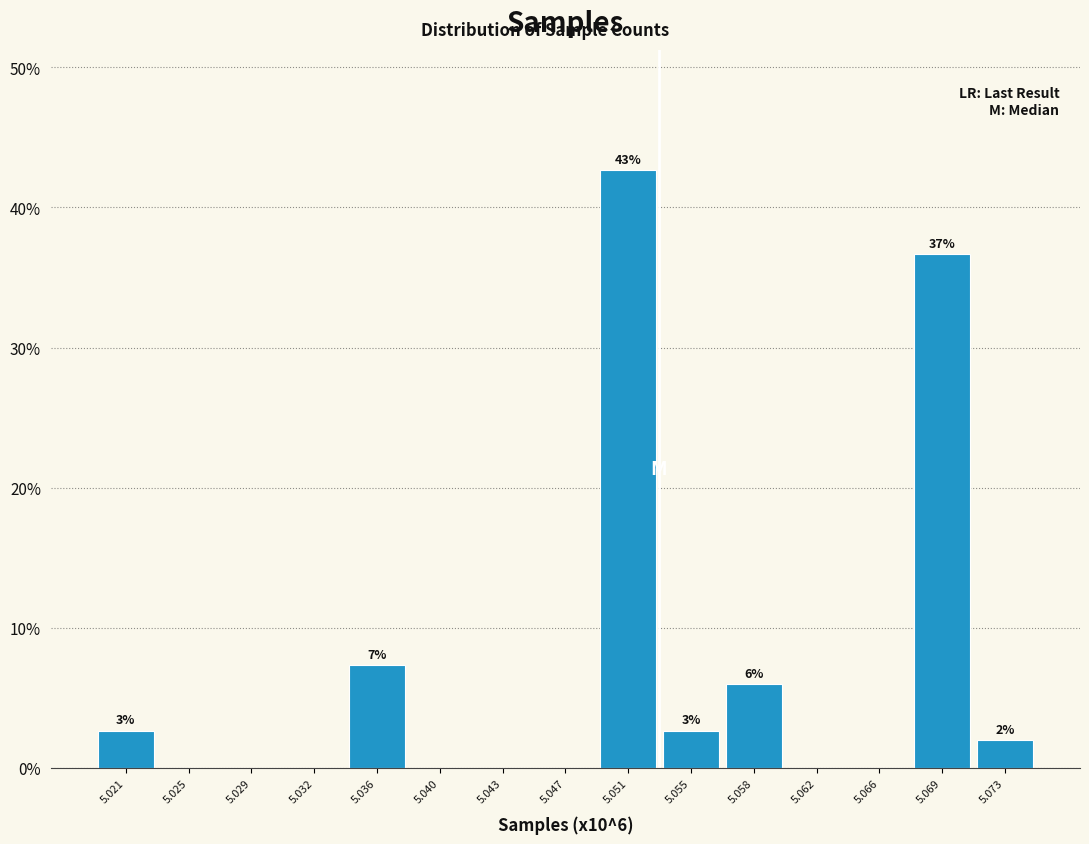

Reading left to right, extract all data points from this chart.

5.021=2.7	5.025=0.0	5.029=0.0	5.032=0.0	5.036=7.3	5.040=0.0	5.043=0.0	5.047=0.0	5.051=42.7	5.055=2.7	5.058=6.0	5.062=0.0	5.066=0.0	5.069=36.7	5.073=2.0